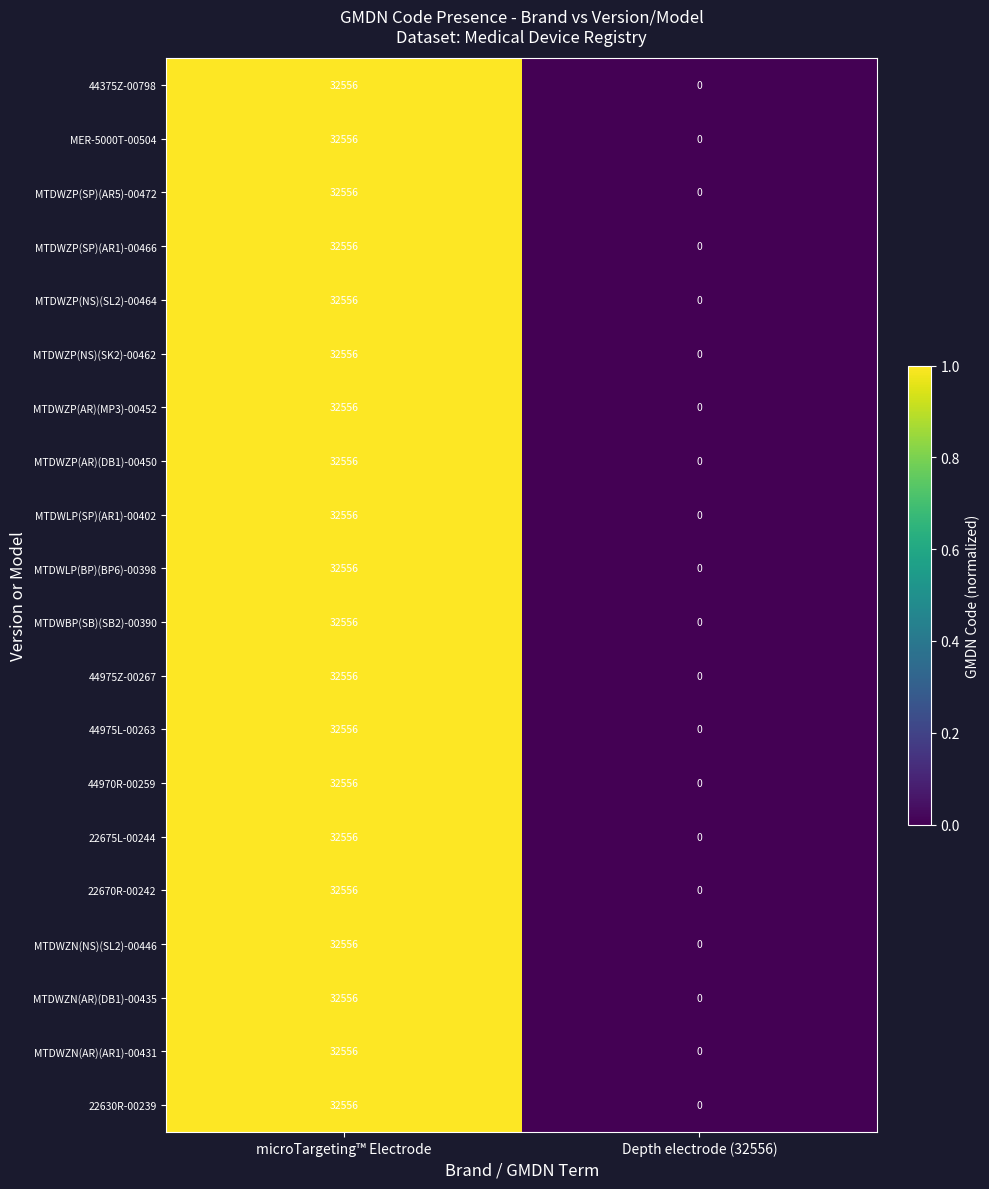

What is the sum of the MTDWZN(NS)(SL2)-00446 values at Depth electrode (32556) and microTargeting™ Electrode?

32556